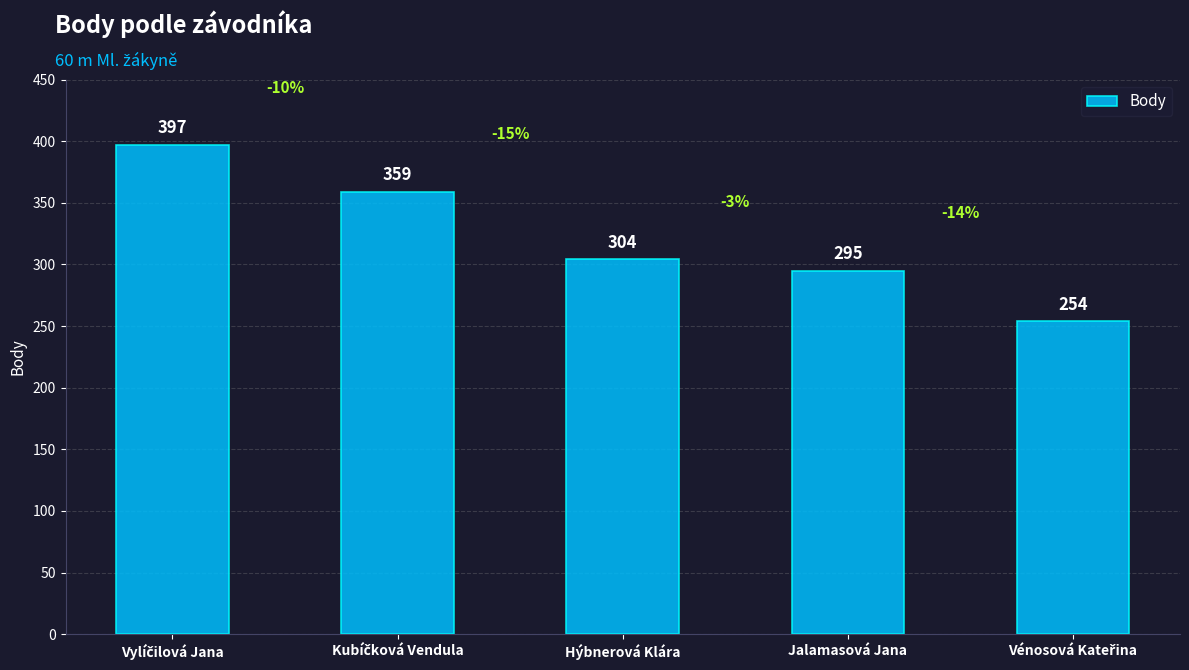

Reading right to left, extract all data points from this chart.

254	295	304	359	397